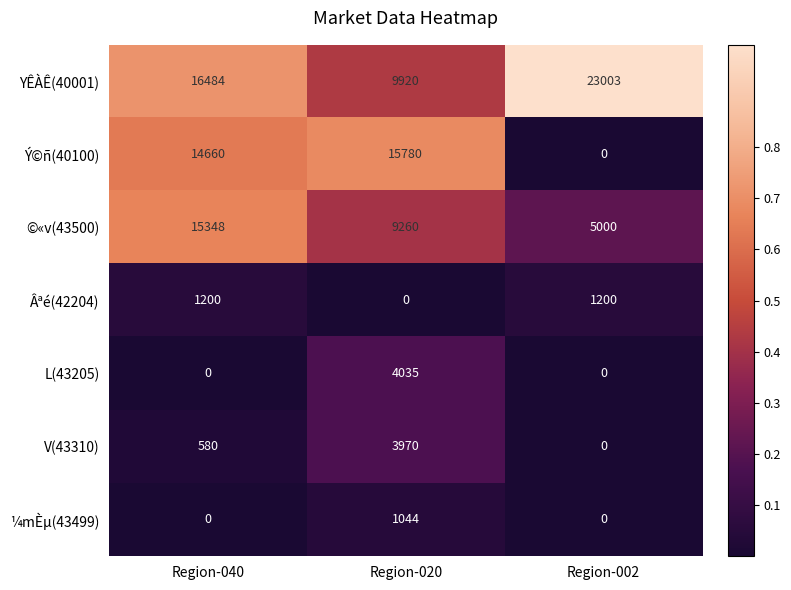

Count the ¼mÈµ(43499) values in the range 0 to 1044.

3